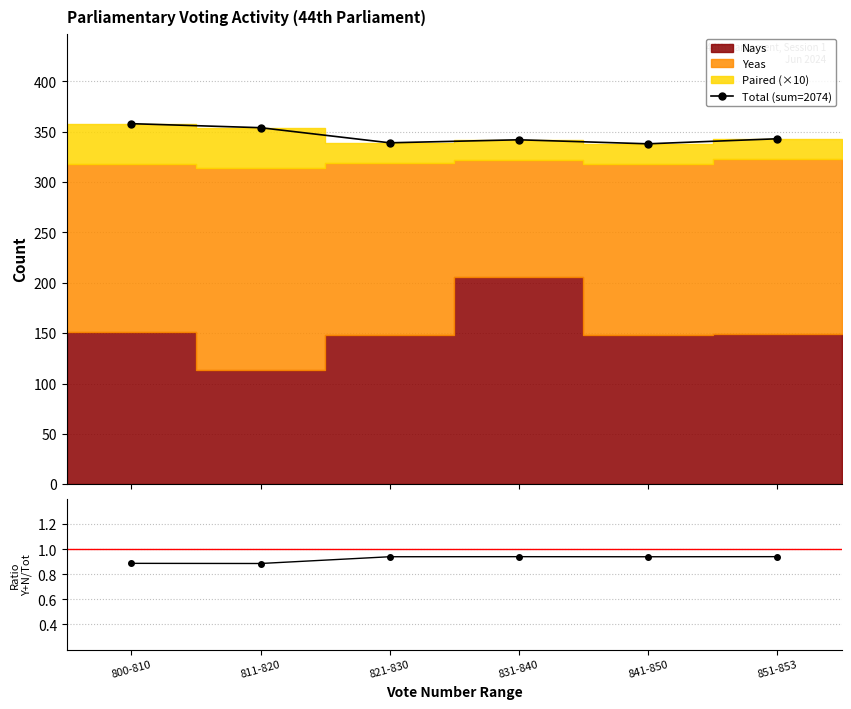

At which category is the sum across all series the highest?

800-810